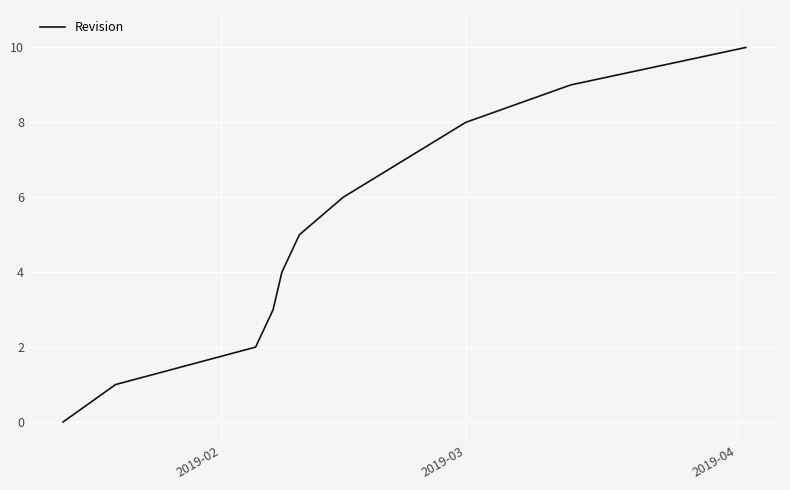

What is the maximum value shown in the chart?

10